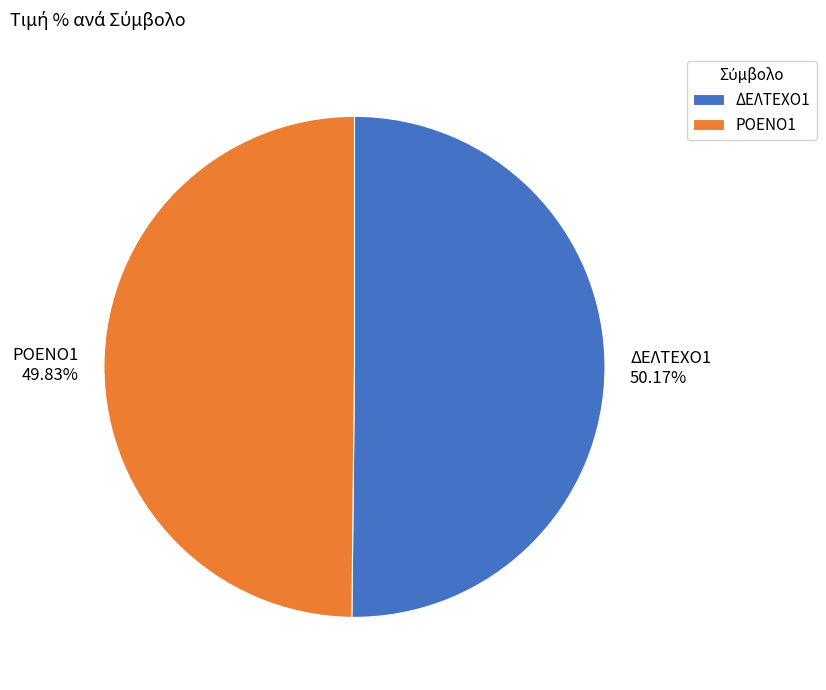

Is the sum of ΡΟΕΝΟ1 and ΔΕΛΤΕΧΟ1 greater than half?

Yes